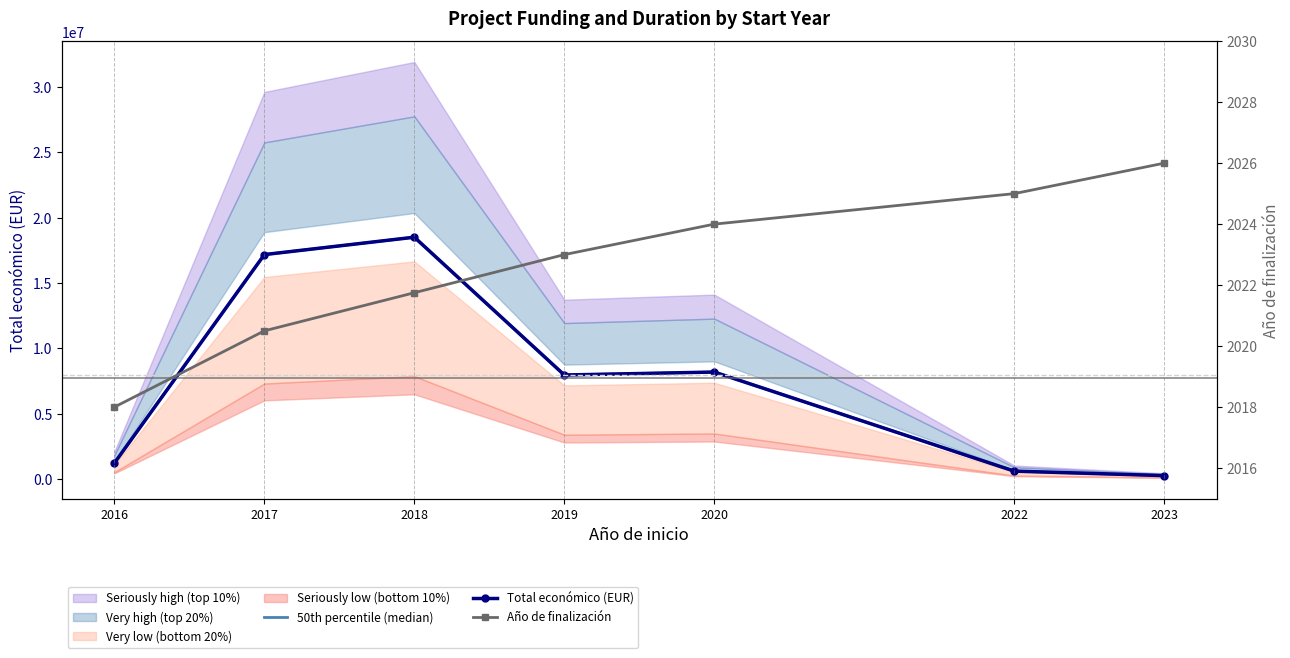

What is the average value of the Total económico (EUR) series?

7694979.6